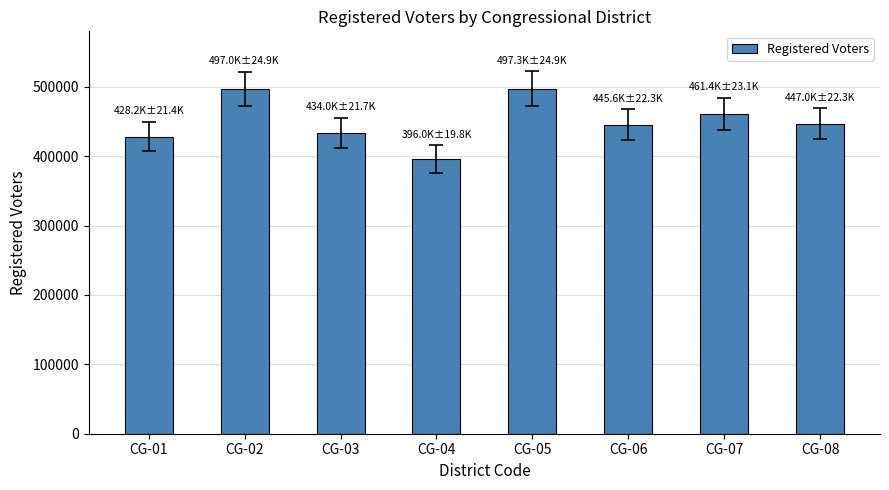

What is the average value?

450807